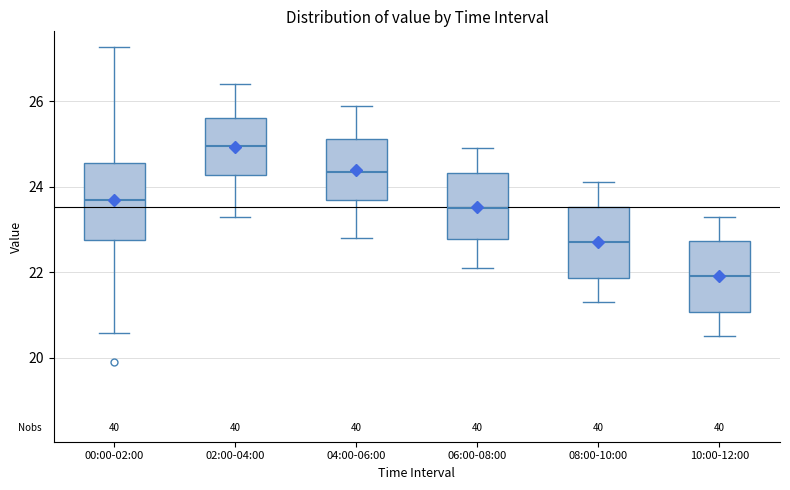

Reading left to right, transcribe this box plot: for each box, give where its median line is, the range the box spans, and where its two whiskers end, as read against the y-axis. The values are not printed on the chart, so give them approximately, as read against the axis.

00:00-02:00: median 23.8, box 22.8 to 24.6, whiskers 20.6 to 27.2
02:00-04:00: median 25.0, box 24.2 to 25.6, whiskers 23.4 to 26.4
04:00-06:00: median 24.4, box 23.8 to 25.2, whiskers 22.8 to 26.0
06:00-08:00: median 23.6, box 22.8 to 24.4, whiskers 22.2 to 25.0
08:00-10:00: median 22.8, box 21.8 to 23.6, whiskers 21.4 to 24.2
10:00-12:00: median 22.0, box 21.0 to 22.8, whiskers 20.6 to 23.4